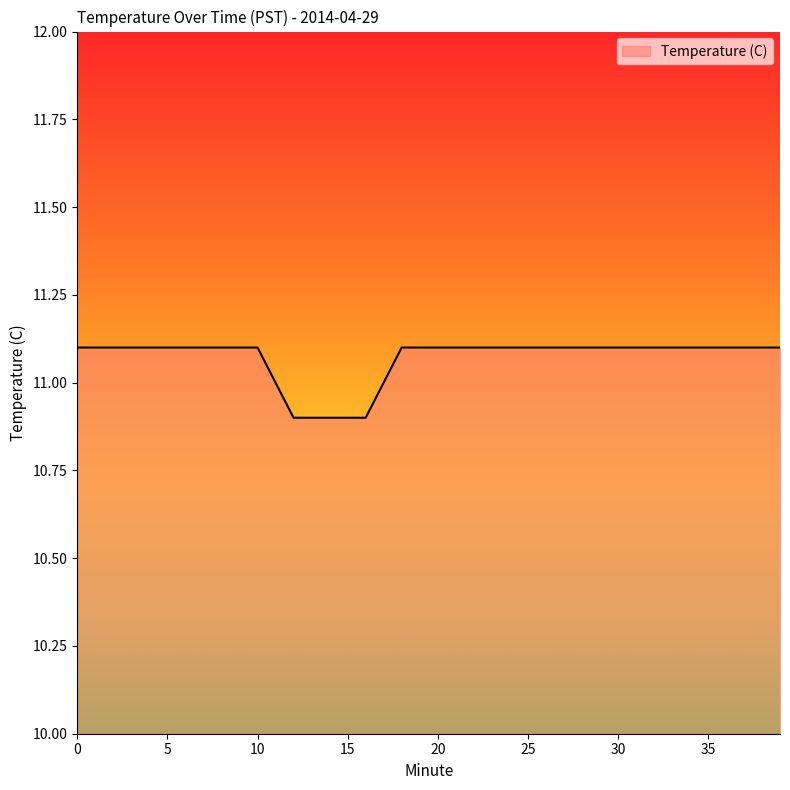

Does the chart have visible grid lines?

No